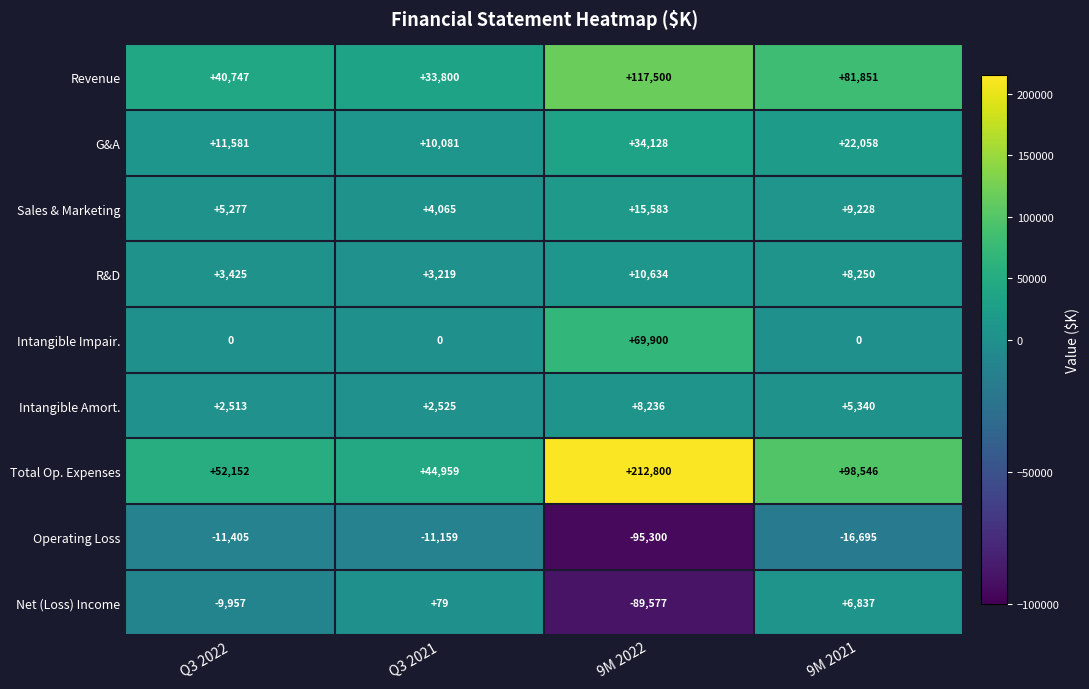

What is the approximate value of Intangible Amort. at Q3 2021?

2525